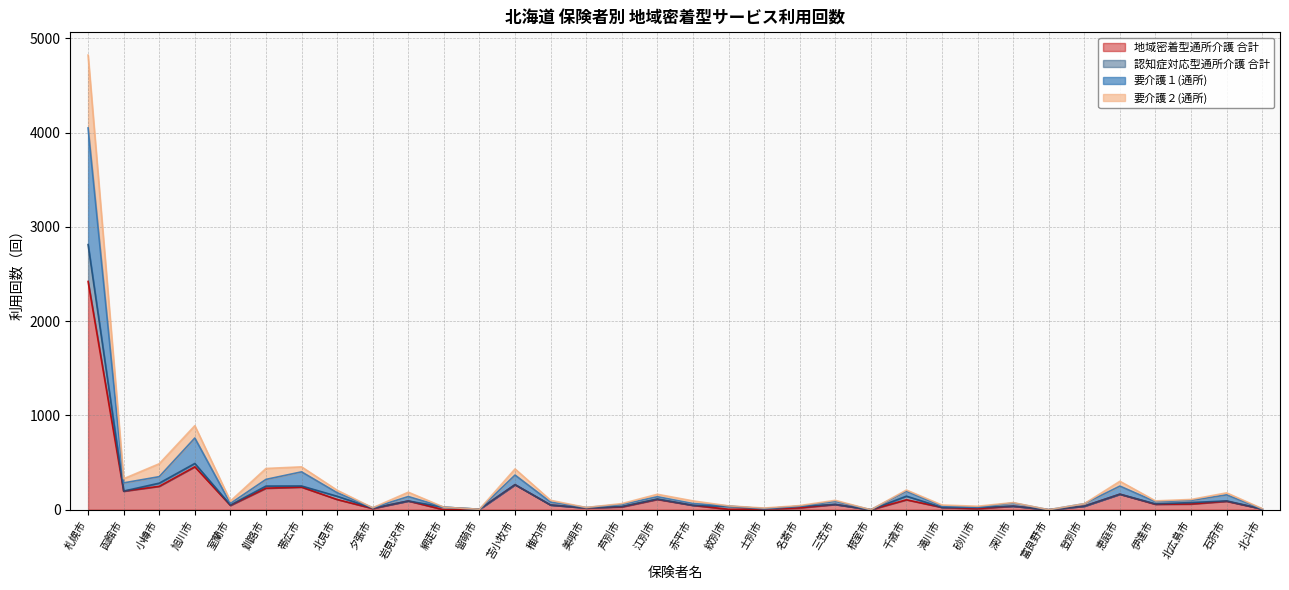

What are all the series names shown in the legend?

地域密着型通所介護 合計, 認知症対応型通所介護 合計, 要介護１(通所), 要介護２(通所)